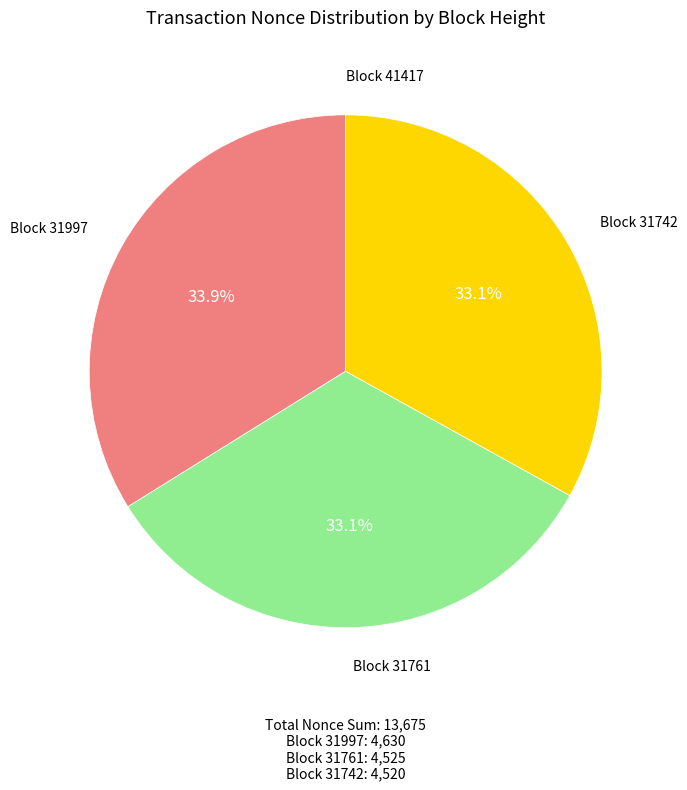

Does Block 31761 account for over 50% of the chart?

No